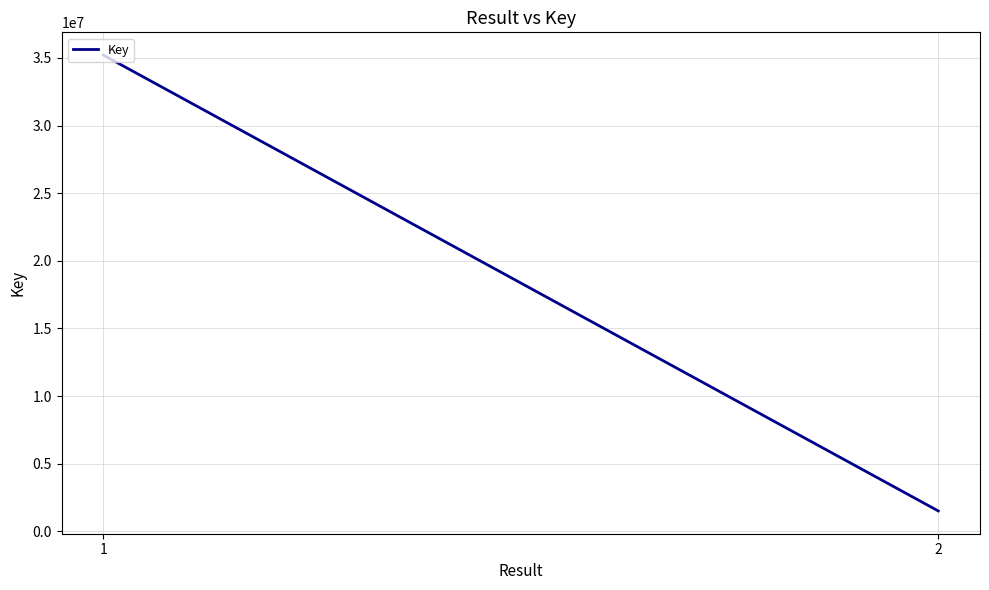

List the labels in order of value, smallest first.

2, 1